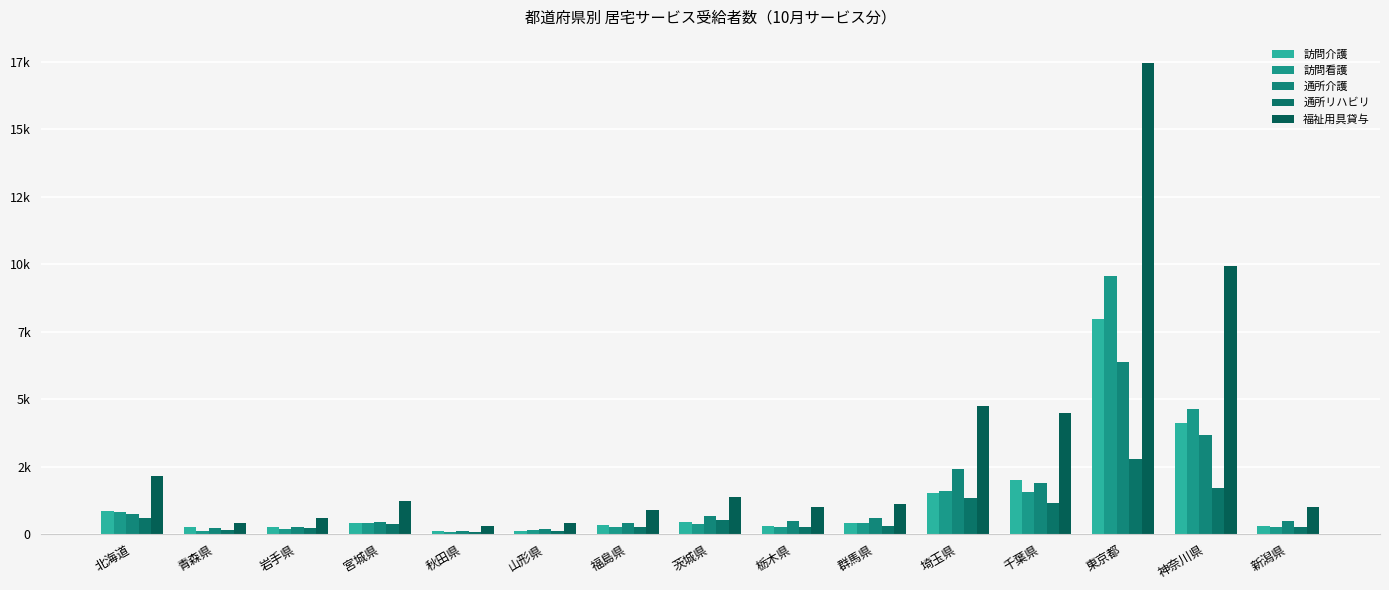

Does the chart contain stacked bars?

No